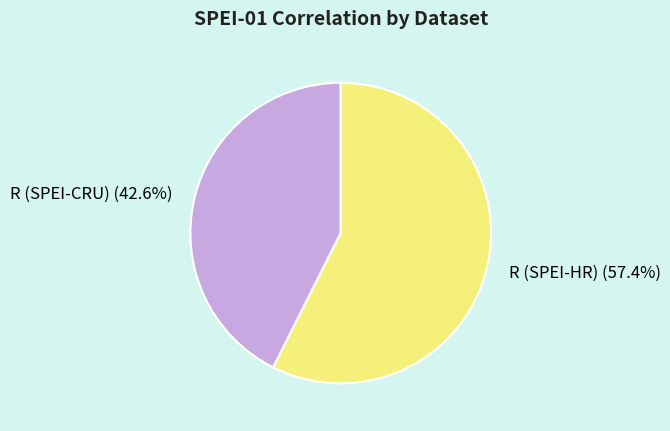

Do R (SPEI-HR) and R (SPEI-CRU) together represent more than half of the pie?

Yes